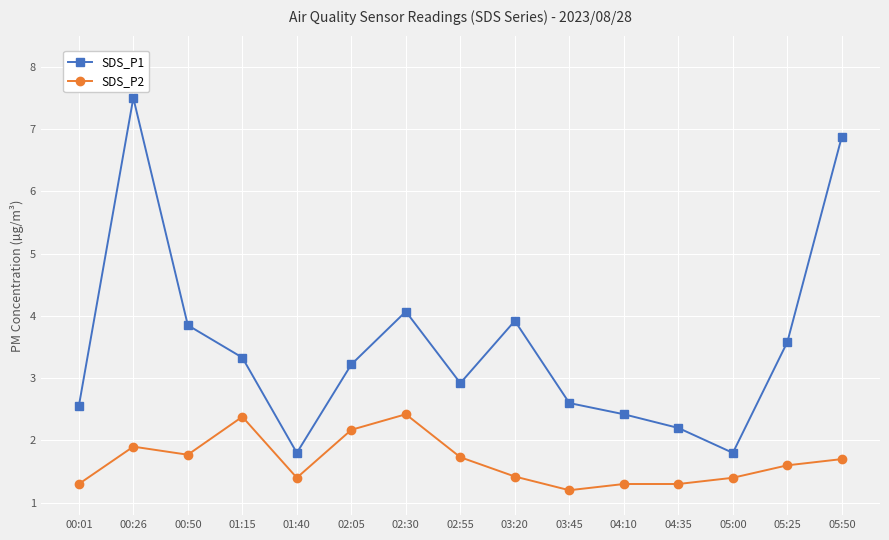

List the series in order of their peak value, lowest first.

SDS_P2, SDS_P1